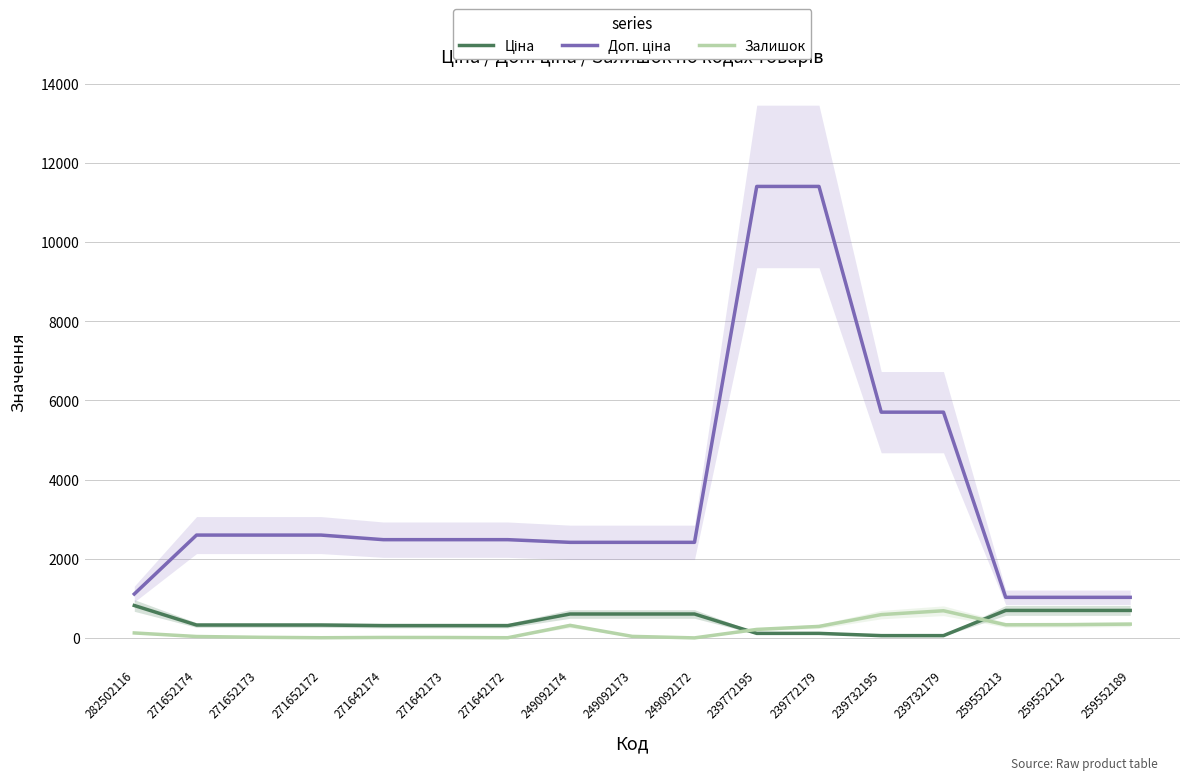

True or false: Ціна and Доп. ціна cross at least once.

False